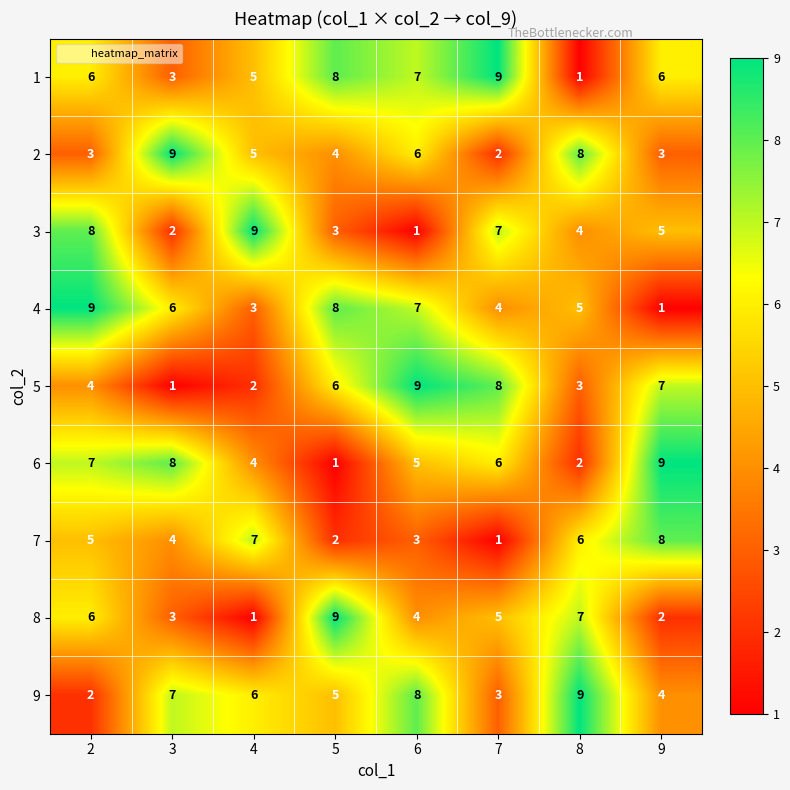

How many categories are shown in the chart?

8